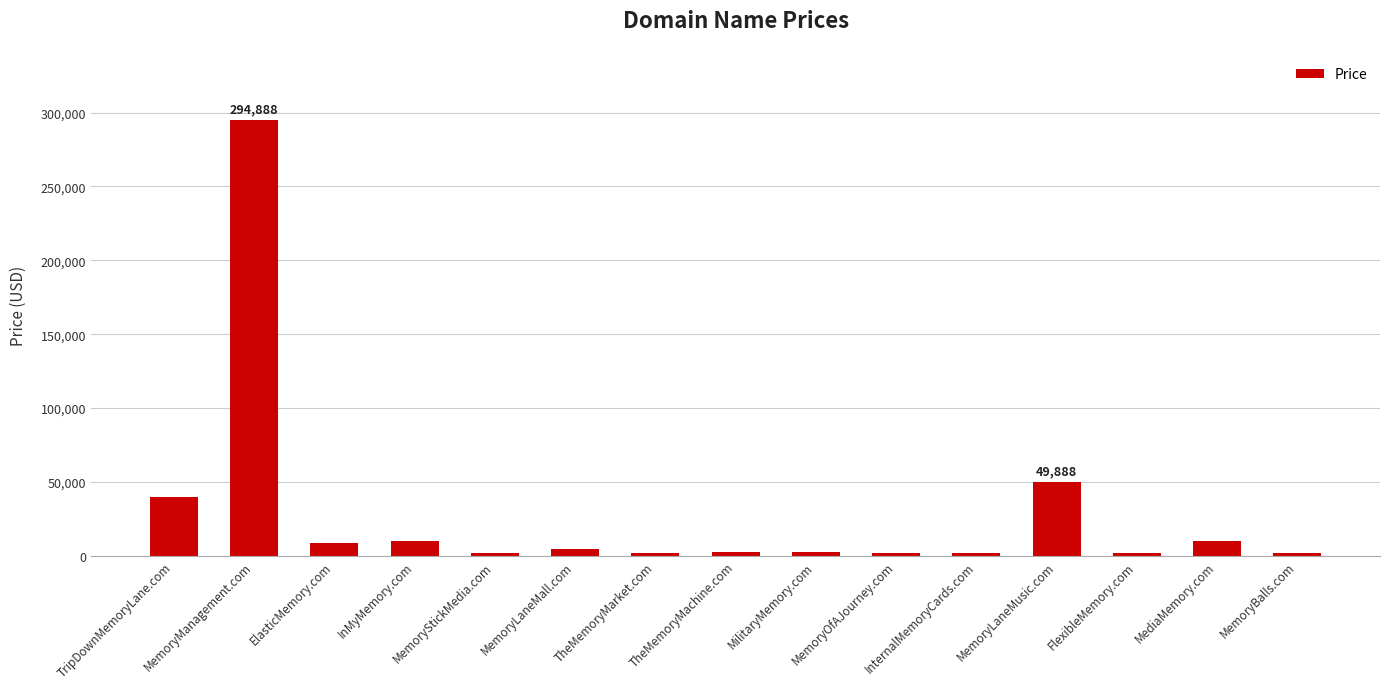

What is the value of the 15th bar from the left?

1888